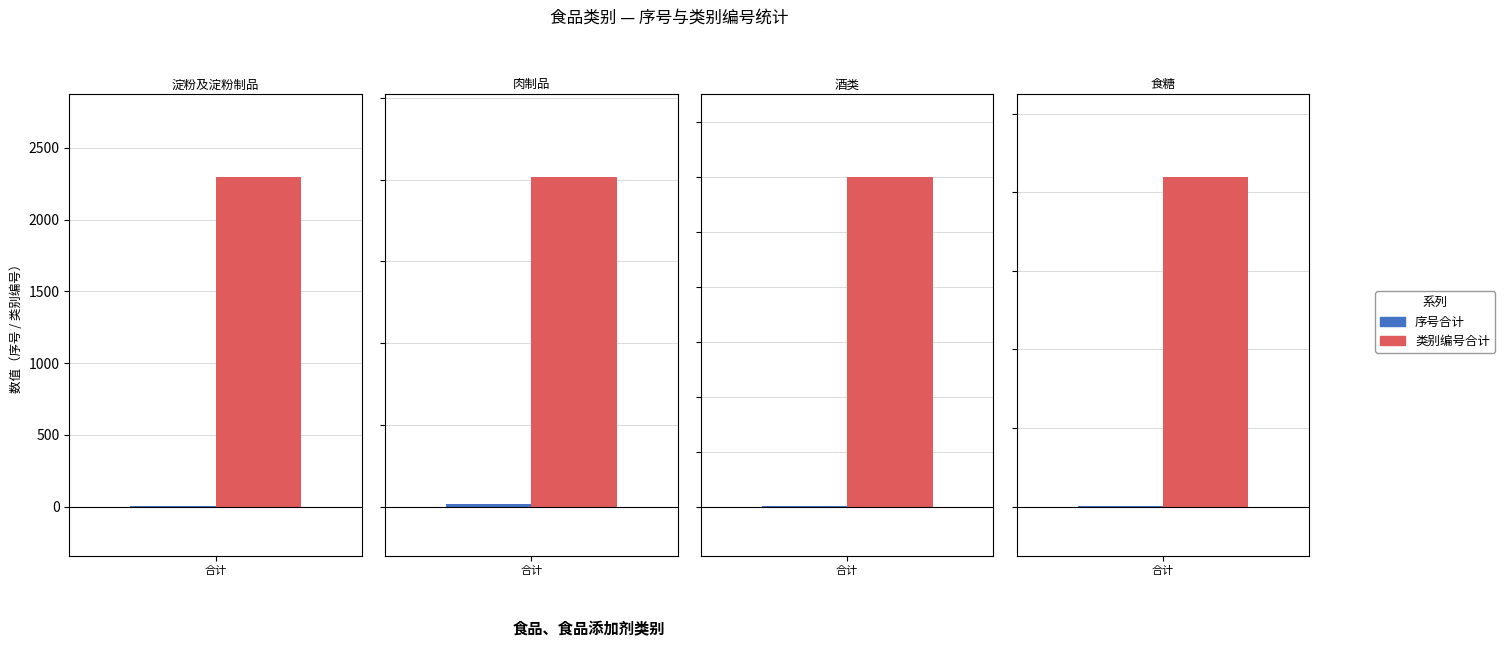

What is the total value across all series at 淀粉及淀粉制品?

2302